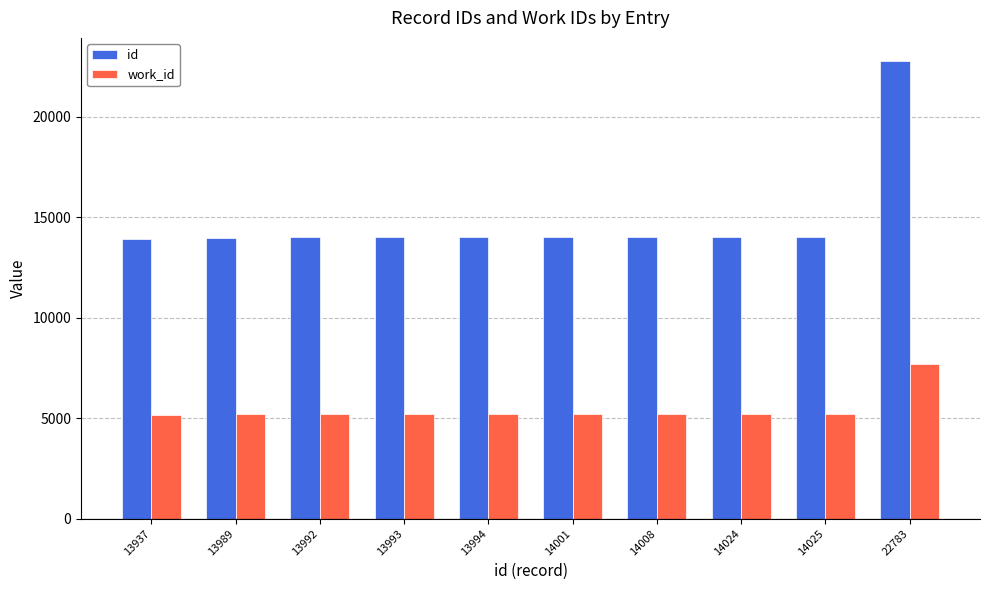

The value of id at 14001 is 14001. True or false?

True